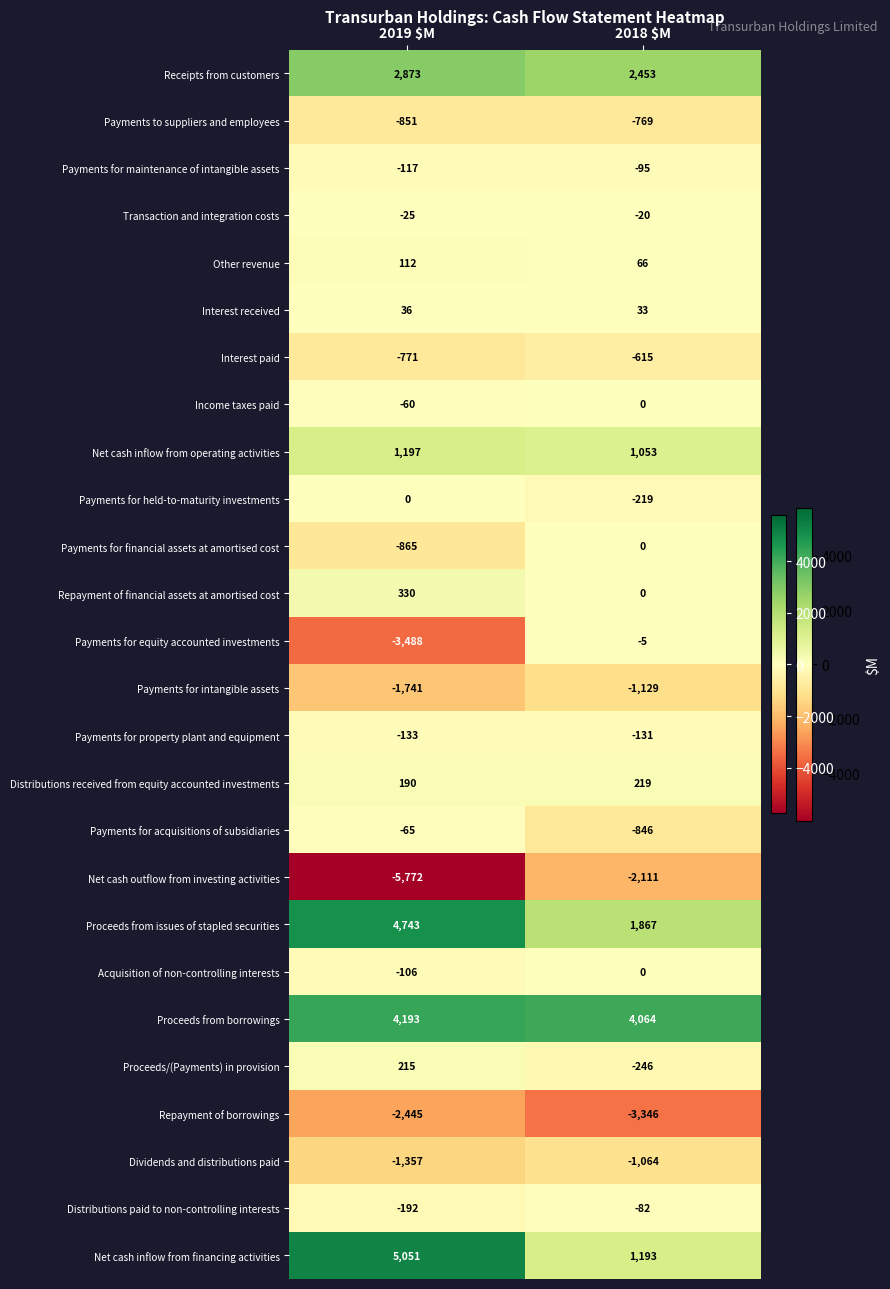

At which category is the sum across all series the highest?

2019 $M